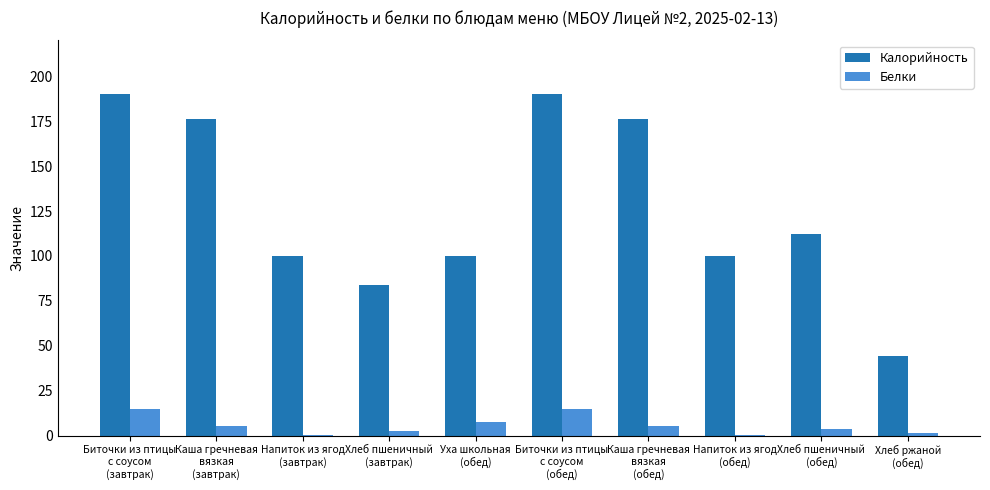

Read the Калорийность value at Хлеб ржаной
(обед).

44.0